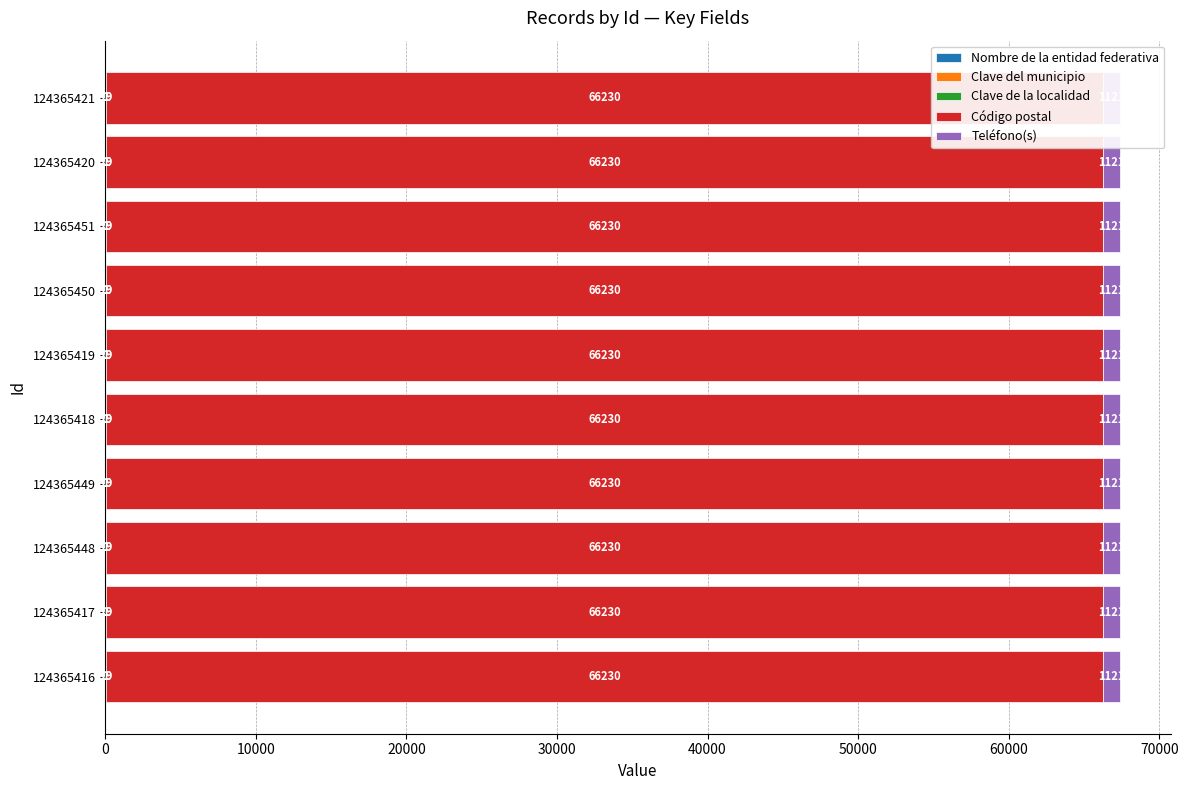

What is the spread (max minus min) of values at 124365417?

66229